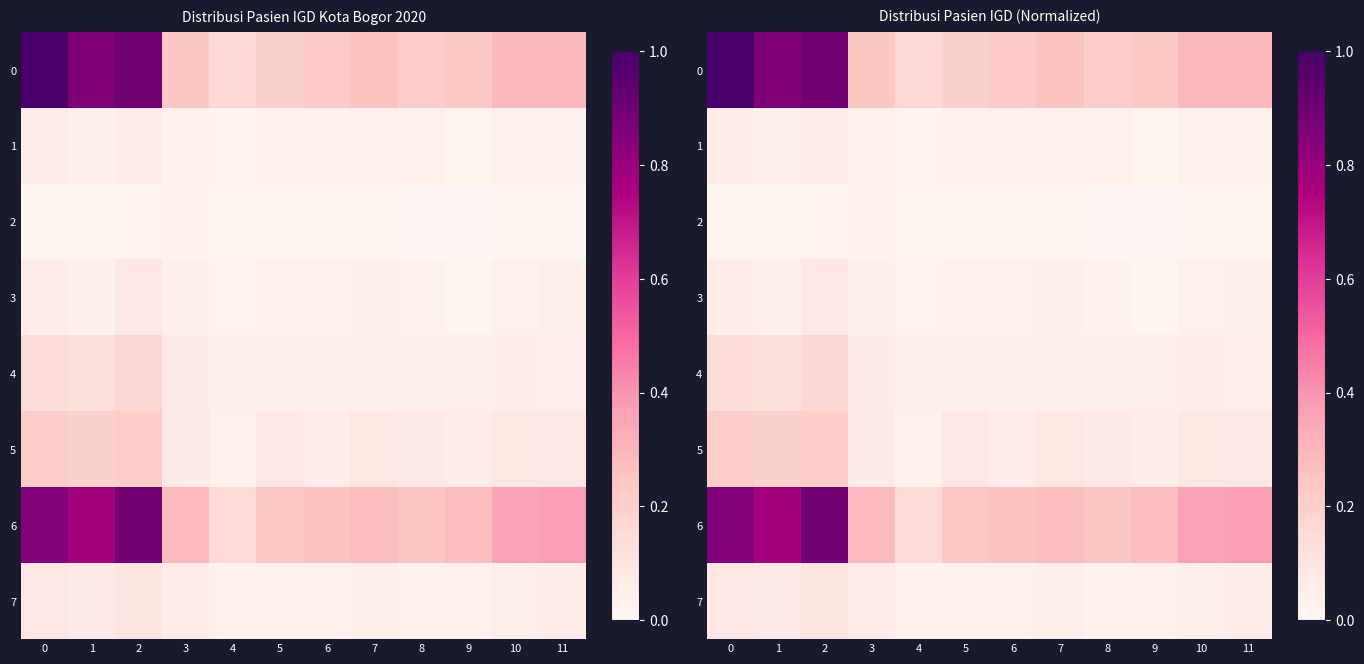

Between 4 and 7, which series saw the biggest shift?

6